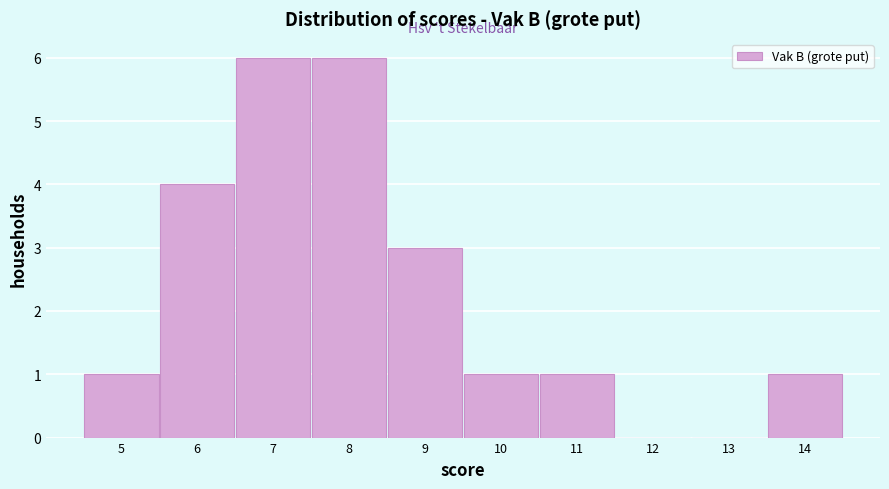

Reading left to right, list every bar in this chart as the range it spans on the x-axis followed by its height. The values are not printed on the chart, so give them approximately, as read against the axis.

4.5 to 5.5: 1
5.5 to 6.5: 4
6.5 to 7.5: 6
7.5 to 8.5: 6
8.5 to 9.5: 3
9.5 to 10.5: 1
10.5 to 11.5: 1
11.5 to 12.5: 0
12.5 to 13.5: 0
13.5 to 14.5: 1